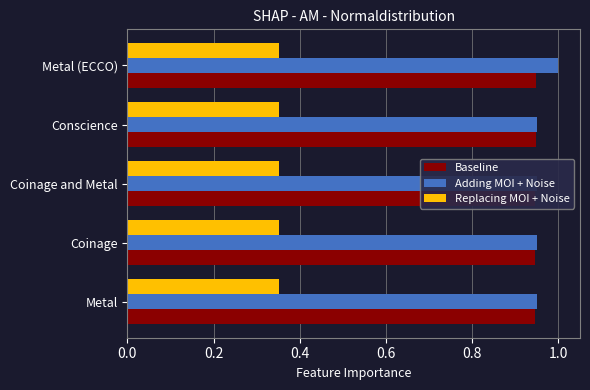

What is the difference between the highest and lowest values at Conscience?

0.6